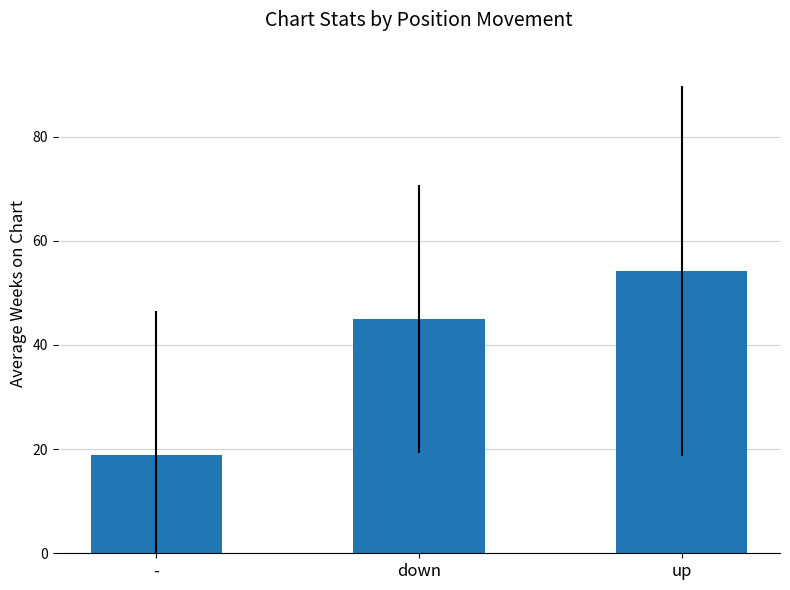

How many bars are there in total?

3